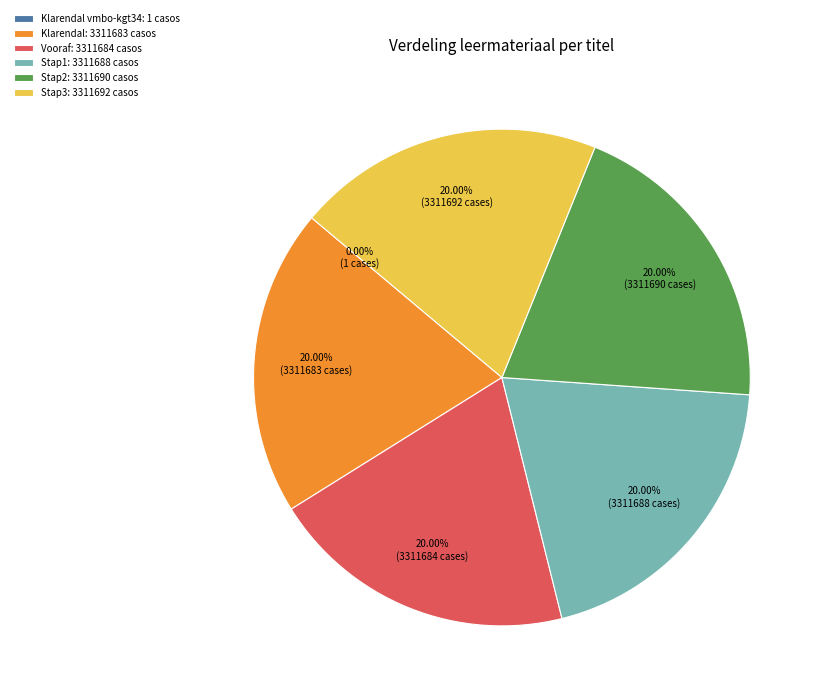

Combined, do Stap2: 3311690 casos and Stap1: 3311688 casos account for over 50%?

No